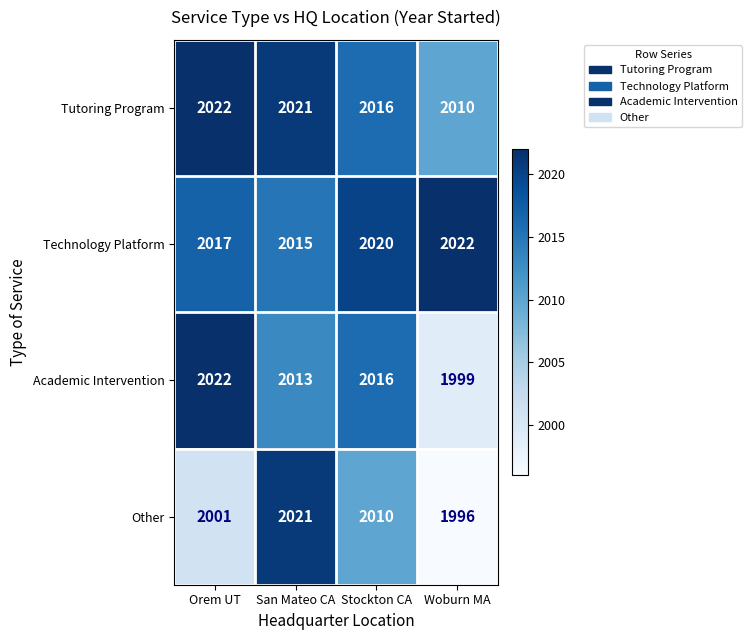

Count the Academic Intervention values in the range 2013 to 2022.

3